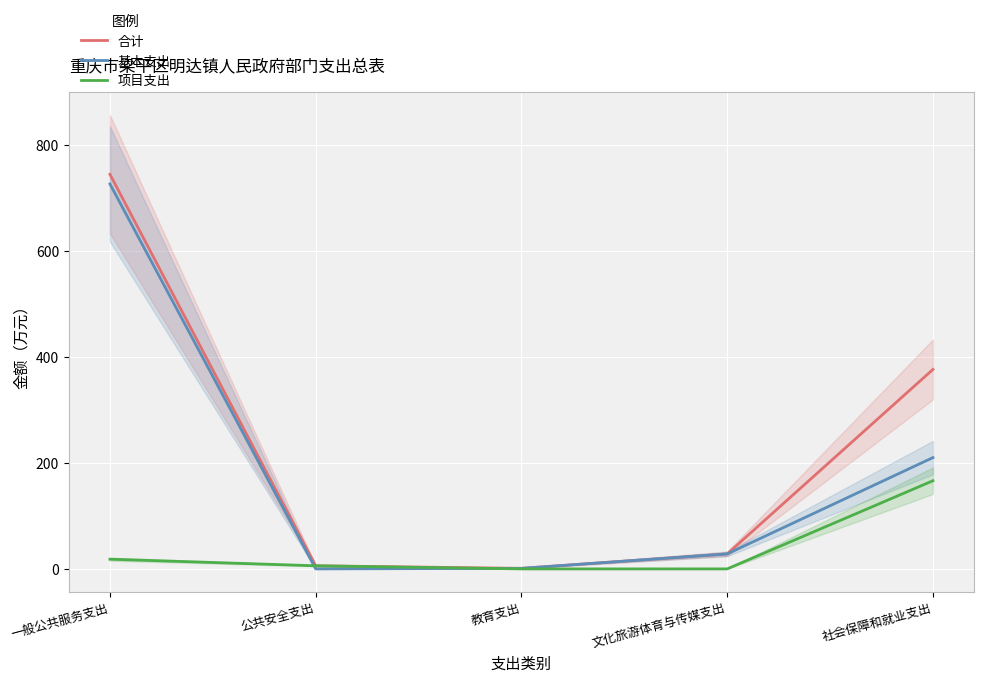

Reading left to right, extract all data points from this chart.

合计: 744.7	5.8	1.0	28.2	376.4
基本支出: 726.4	0.0	1.0	28.2	210.1
项目支出: 18.3	5.8	0.0	0.0	166.4